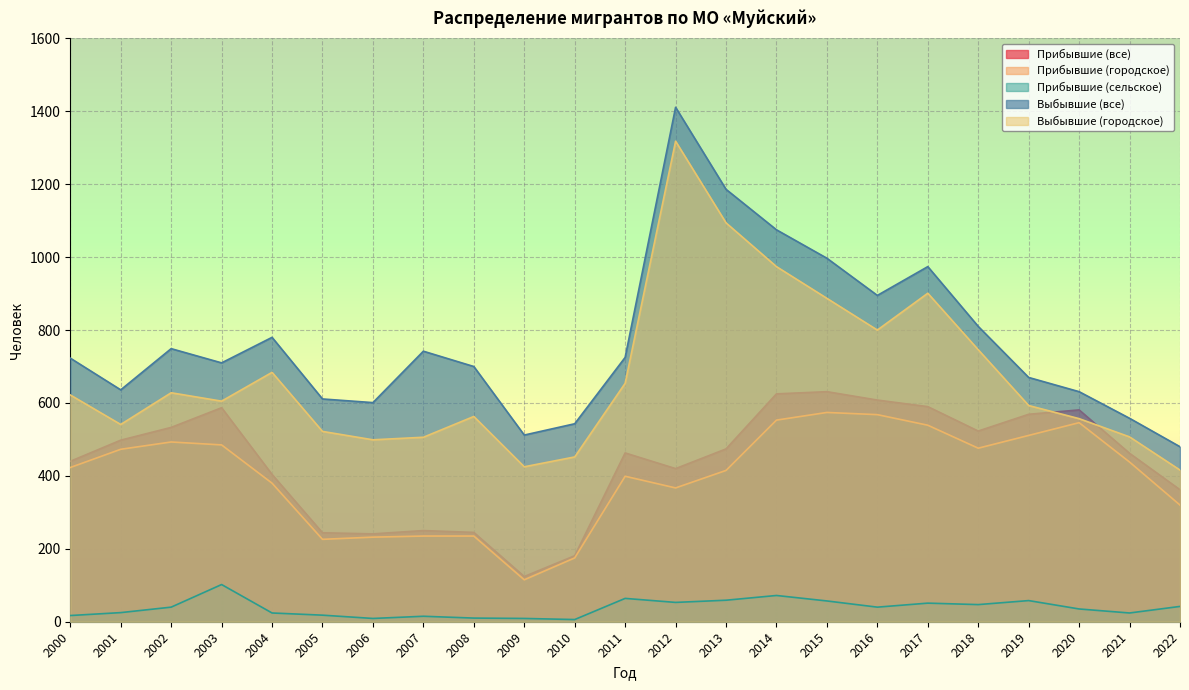

Reading right to left, list all the values displayed in this chart.

Прибывшие (все): 2022=362	2021=462	2020=581	2019=569	2018=523	2017=590	2016=608	2015=631	2014=625	2013=474	2012=420	2011=463	2010=181	2009=124	2008=245	2007=250	2006=241	2005=244	2004=404	2003=587	2002=533	2001=498	2000=440
Прибывшие (городское): 2022=320	2021=438	2020=546	2019=511	2018=476	2017=539	2016=568	2015=574	2014=553	2013=415	2012=367	2011=399	2010=175	2009=115	2008=235	2007=235	2006=232	2005=226	2004=380	2003=485	2002=493	2001=473	2000=423
Прибывшие (сельское): 2022=42	2021=24	2020=35	2019=58	2018=47	2017=51	2016=40	2015=57	2014=72	2013=59	2012=53	2011=64	2010=6	2009=9	2008=10	2007=15	2006=9	2005=18	2004=24	2003=102	2002=40	2001=25	2000=17
Выбывшие (все): 2022=480	2021=558	2020=631	2019=670	2018=810	2017=974	2016=895	2015=997	2014=1075	2013=1186	2012=1411	2011=725	2010=543	2009=512	2008=700	2007=742	2006=601	2005=611	2004=780	2003=710	2002=749	2001=636	2000=723
Выбывшие (городское): 2022=416	2021=507	2020=557	2019=593	2018=746	2017=901	2016=800	2015=887	2014=974	2013=1094	2012=1318	2011=654	2010=452	2009=425	2008=563	2007=506	2006=499	2005=522	2004=684	2003=605	2002=628	2001=541	2000=622